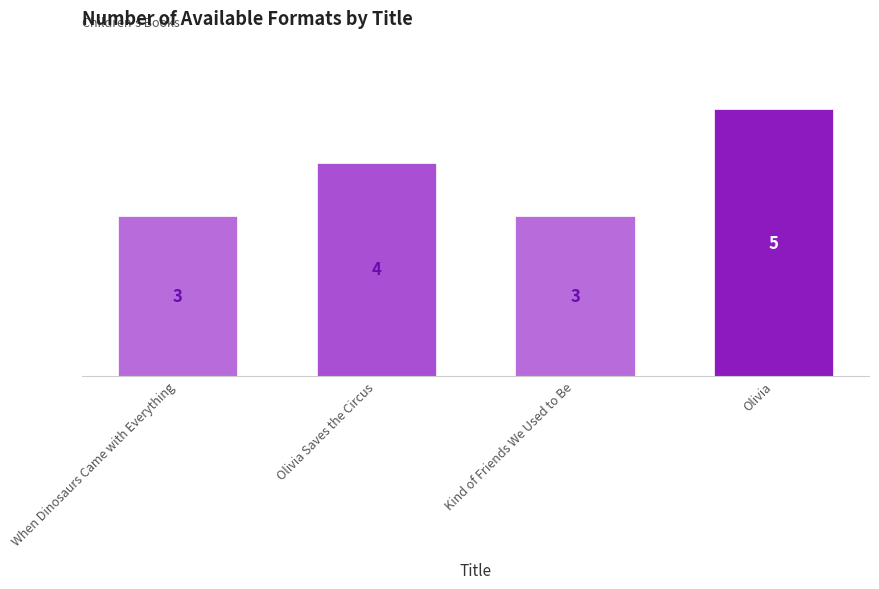

What position from the left is When Dinosaurs Came with Everything?

1